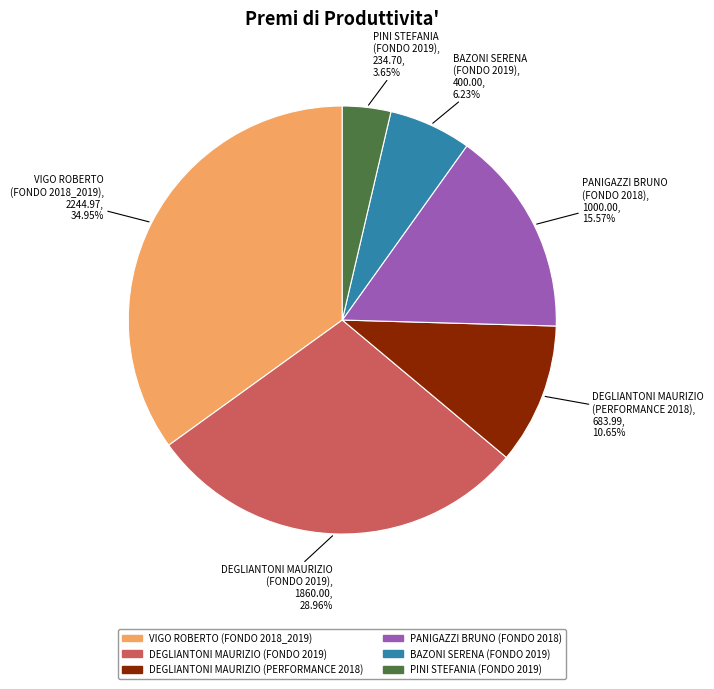

Is the sum of DEGLIANTONI MAURIZIO (PERFORMANCE 2018) and PINI STEFANIA (FONDO 2019) greater than half?

No